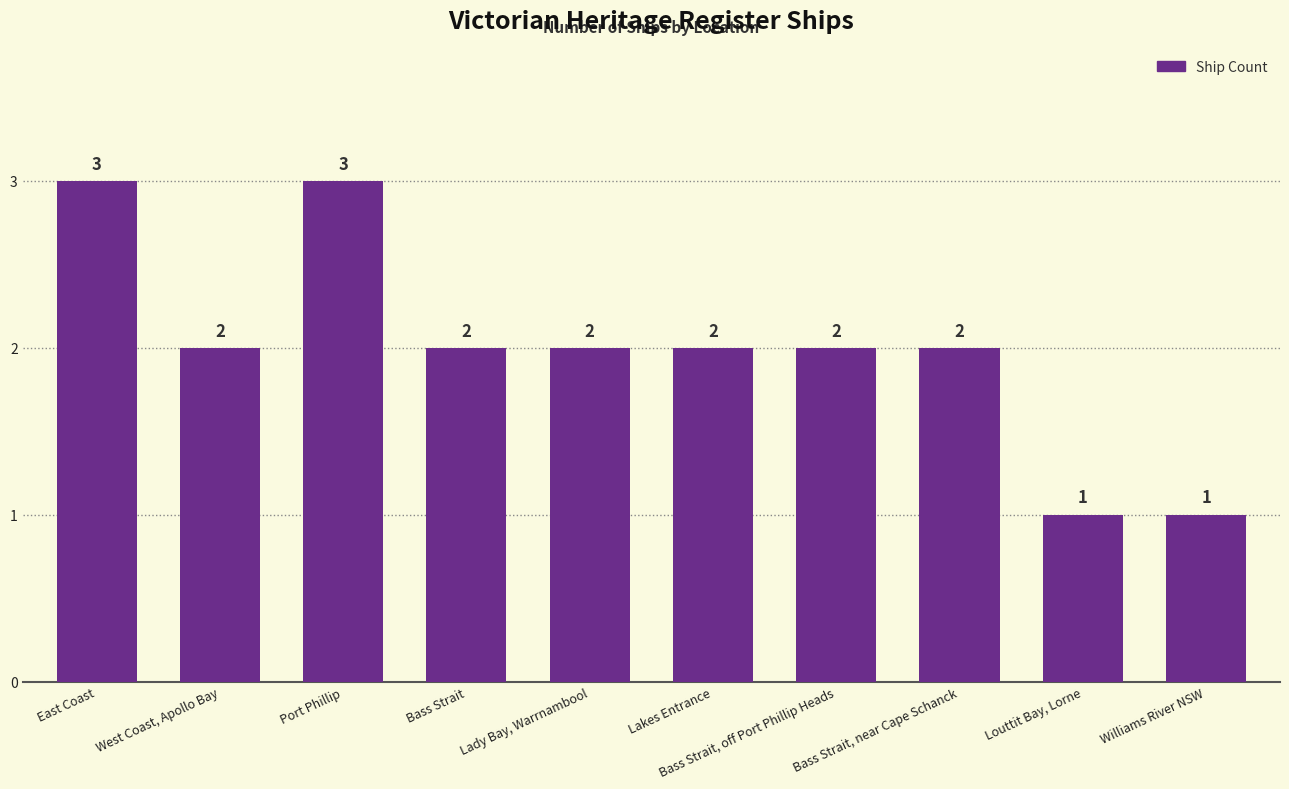

What is the maximum value shown in the chart?

3